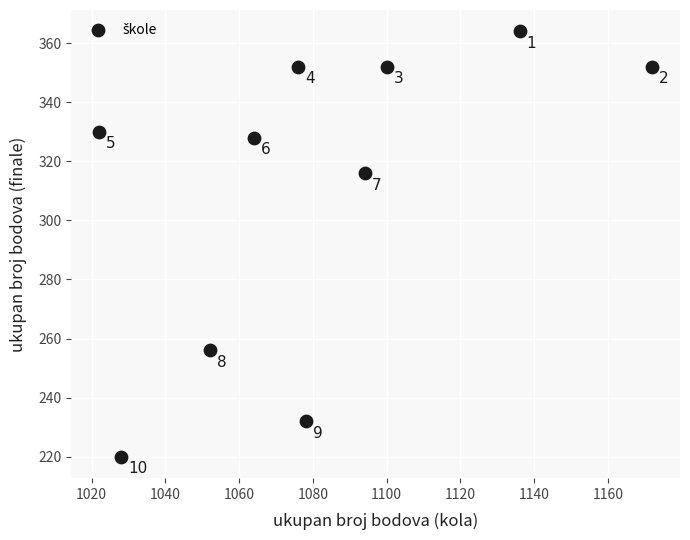

What is the range of Y values (max minus min)?

144